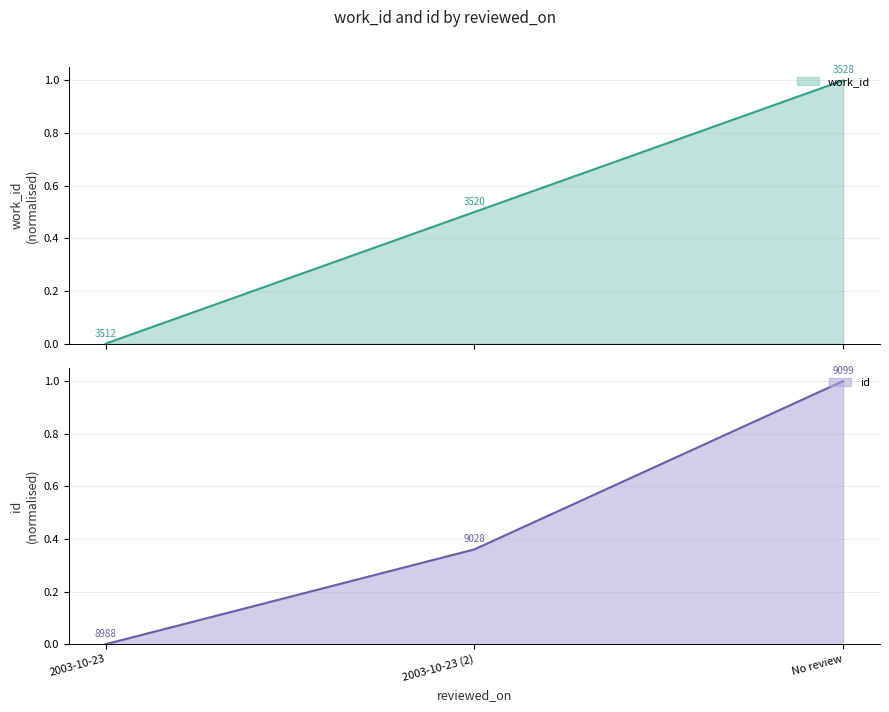

The id series shows 1.6 at No review. True or false?

False